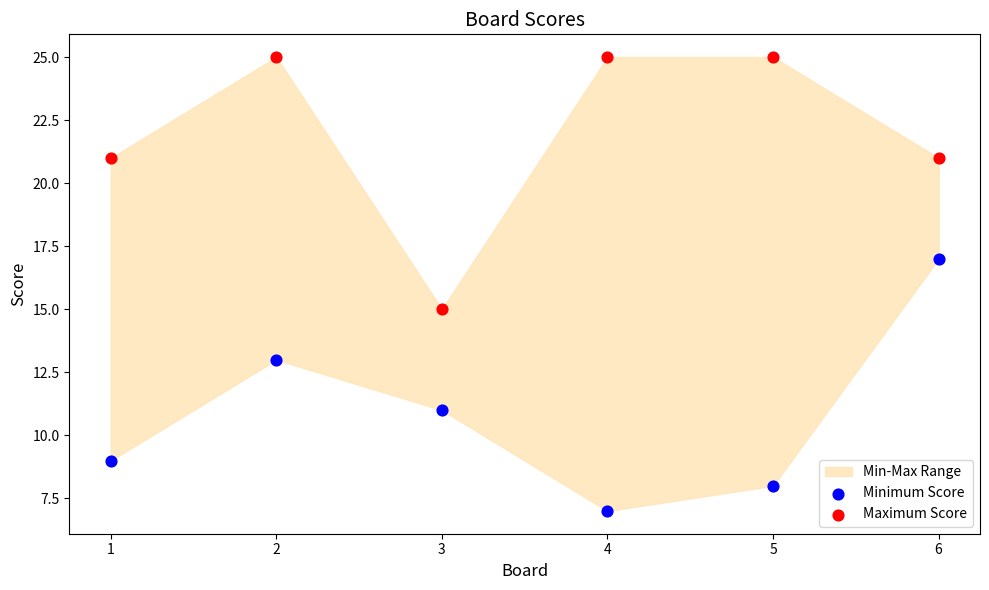

What is the X range (max minus min) for the scatter plot?

5